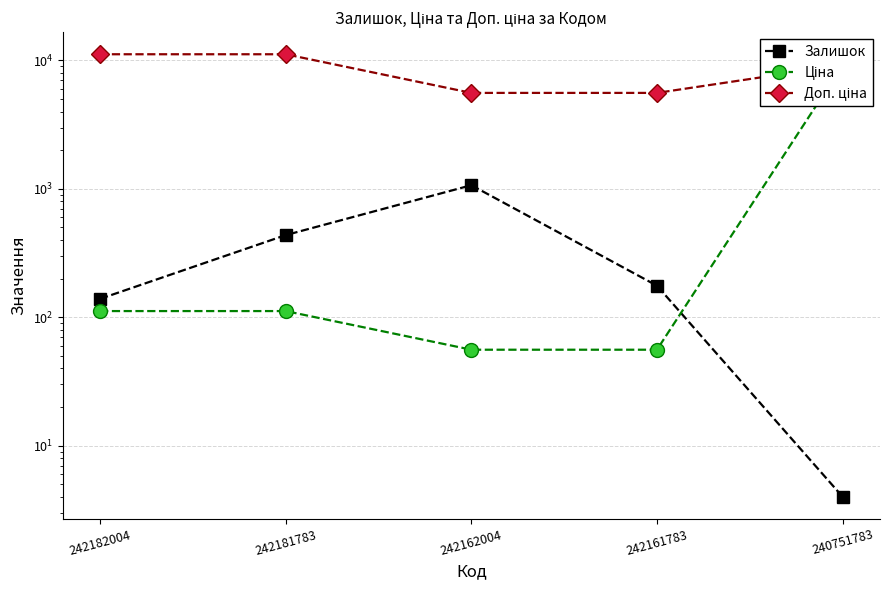

At which category does Залишок reach its first local peak?

242162004